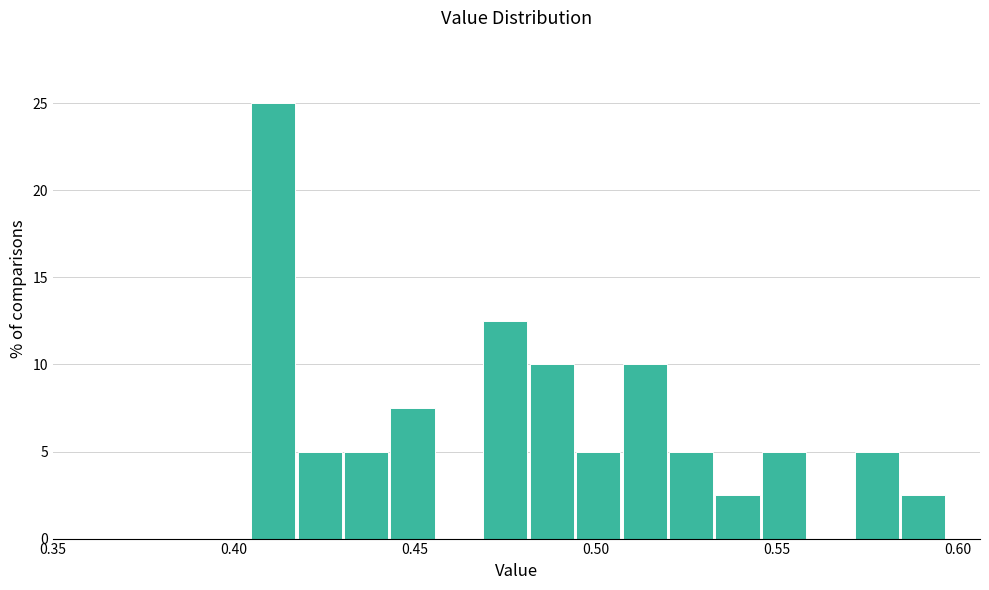

Around what value on the x-axis is the tallest bar? Give the approximate position of its centre, as read against the axis.

0.410